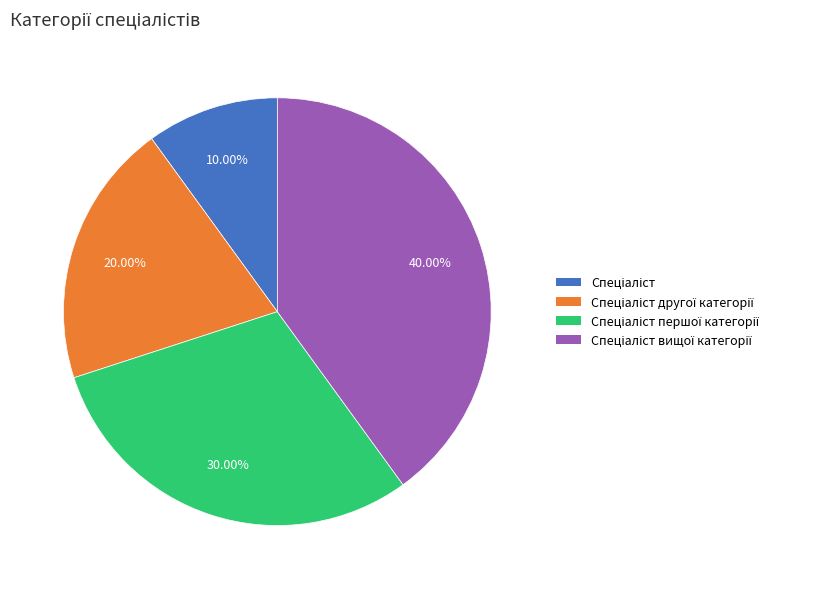

Does any single category account for the majority?

No